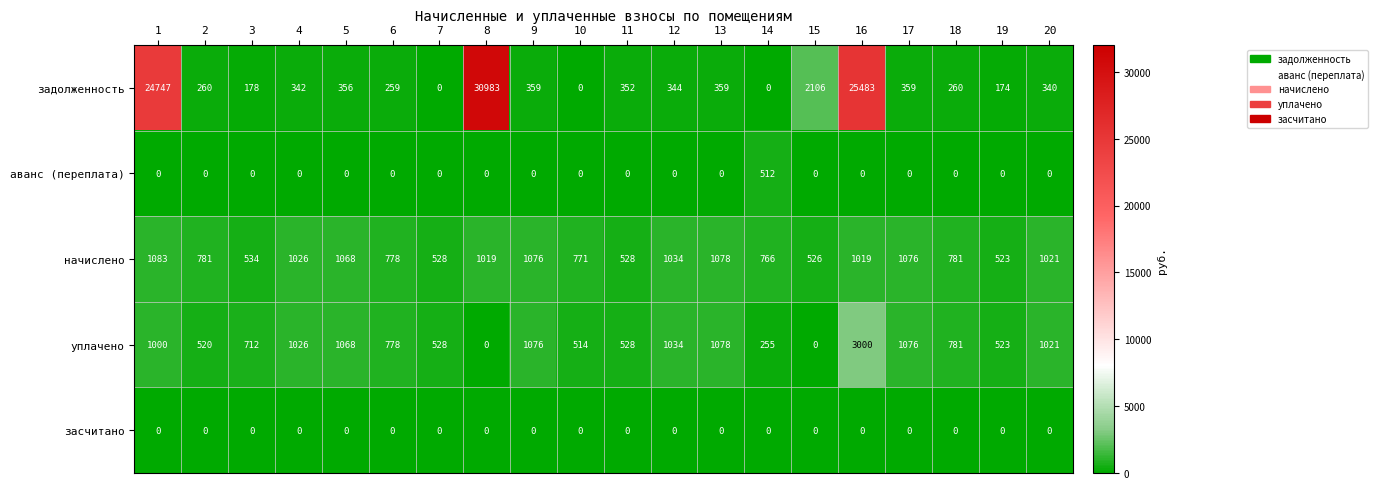

At how many categories does at least one series exceed 15845?

3